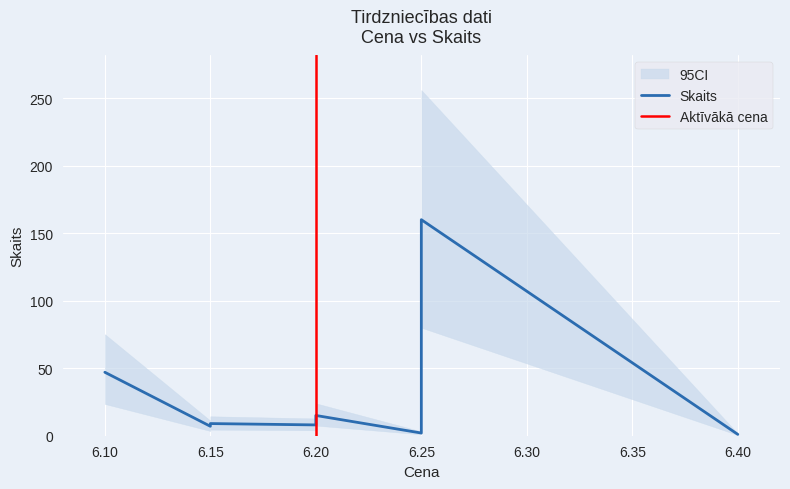

How many points are lower than both their immediate neighbors (excluding endpoints)?

2